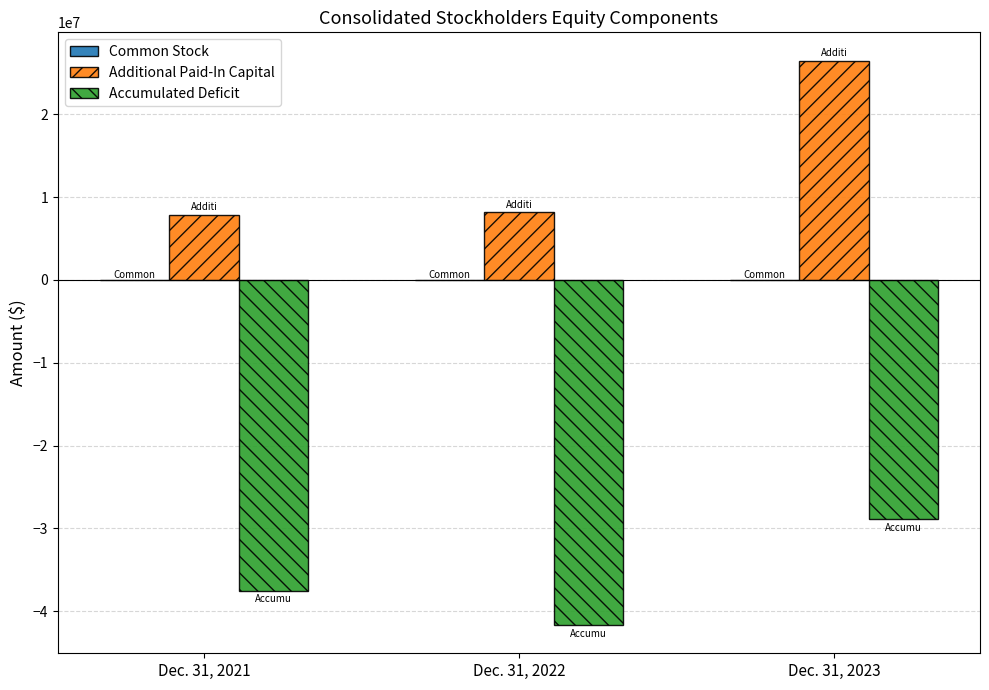

Which label corresponds to the largest value in the chart?

Dec. 31, 2023